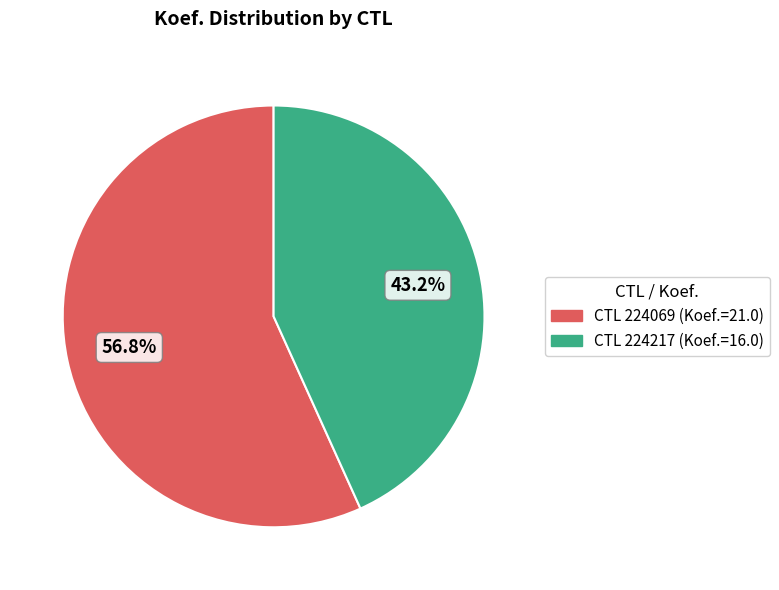

Is there any slice that represents more than half of the pie?

Yes